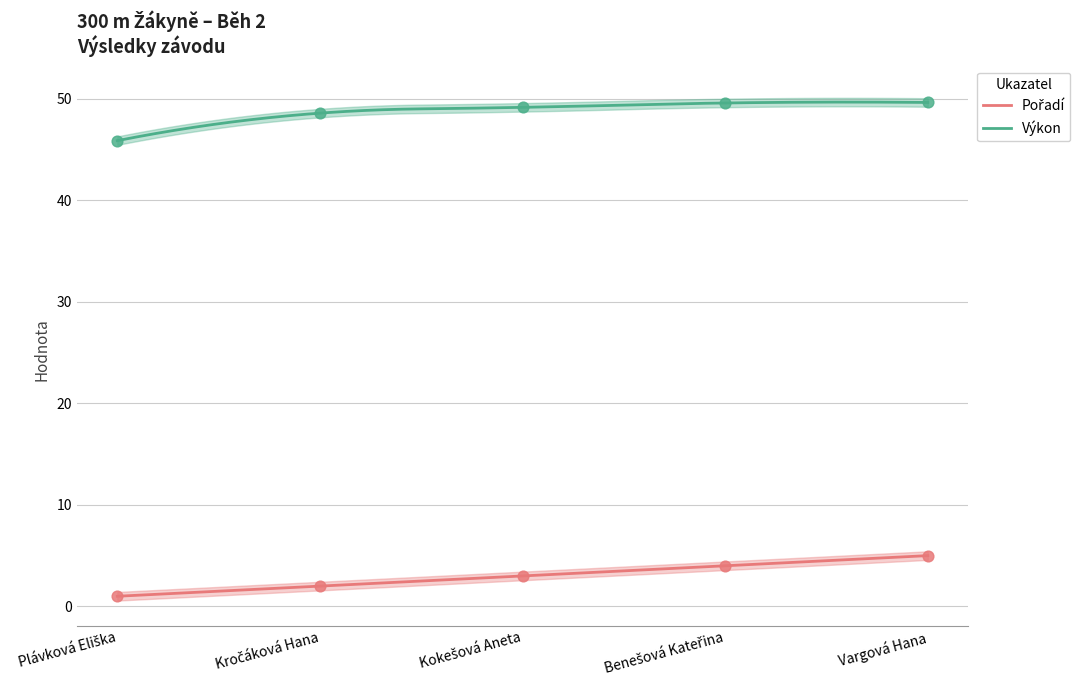

What is the total value across all series at Vargová Hana?

54.6